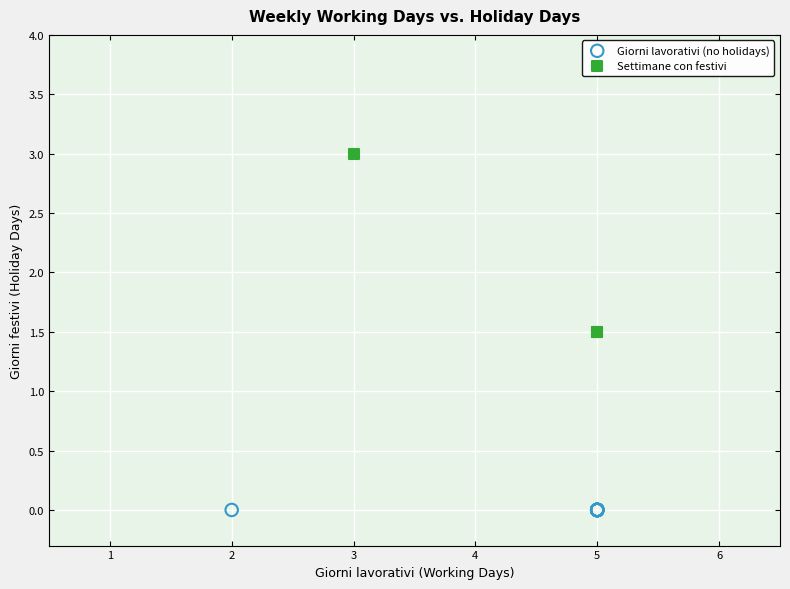

Which series reaches the maximum Y coordinate?

Settimane con festivi